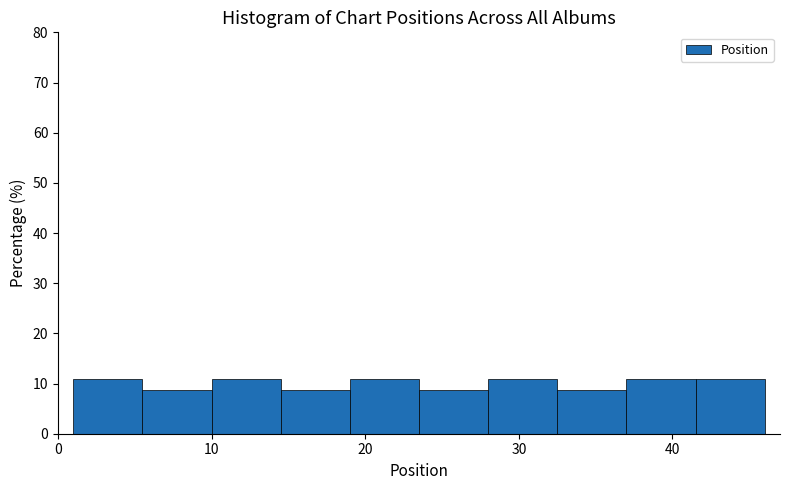

Reading left to right, list every bar in this chart as the range it spans on the x-axis followed by its height. Neither the bar edges nor the heights are printed on the chart, so give them approximately, as read against the axes.

1.0 to 5.5: 11
5.5 to 10.0: 9
10.0 to 14.5: 11
14.5 to 19.0: 9
19.0 to 23.5: 11
23.5 to 28.0: 9
28.0 to 32.5: 11
32.5 to 37.0: 9
37.0 to 41.5: 11
41.5 to 46.0: 11